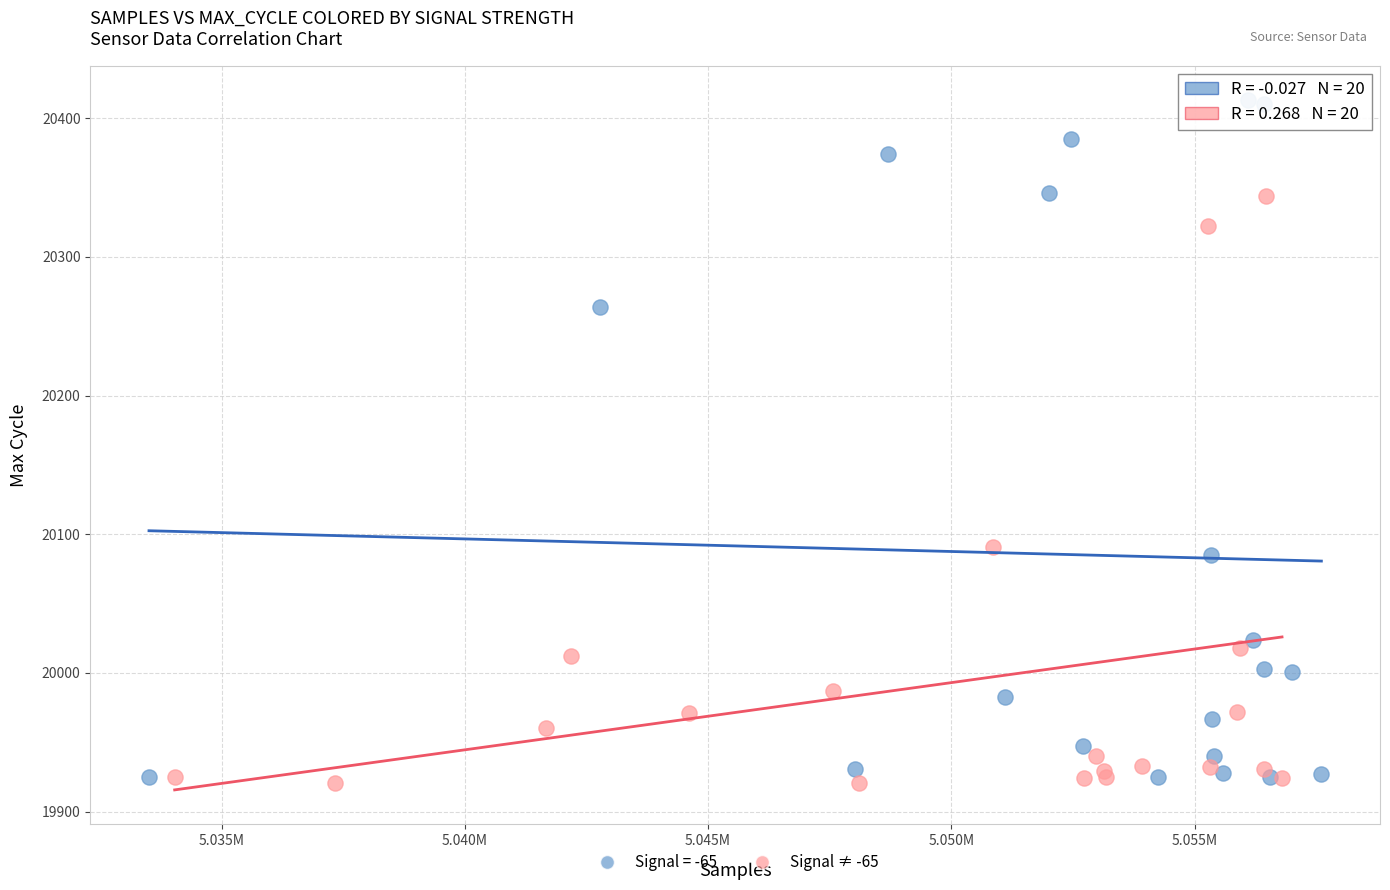

Which series contains the highest Y value?

Signal = -65